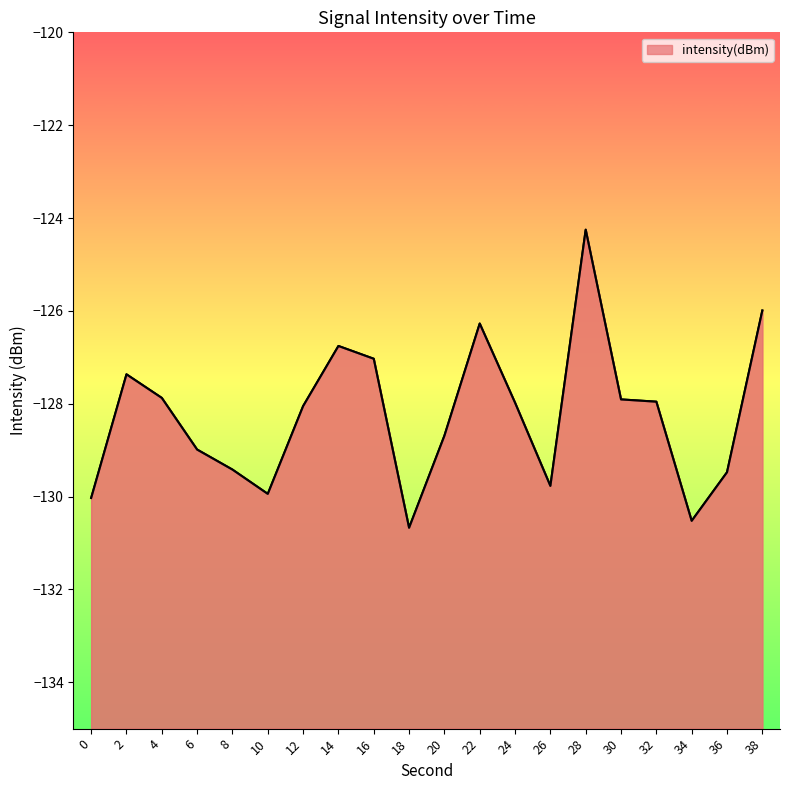

What is the approximate value at 4?

-127.9